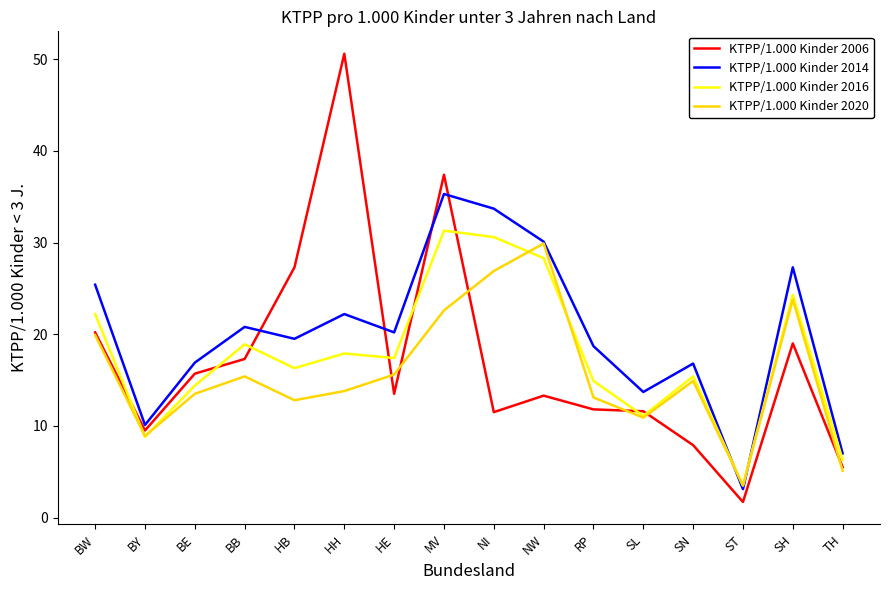

What value does the KTPP/1.000 Kinder 2014 series have at SN?

16.8